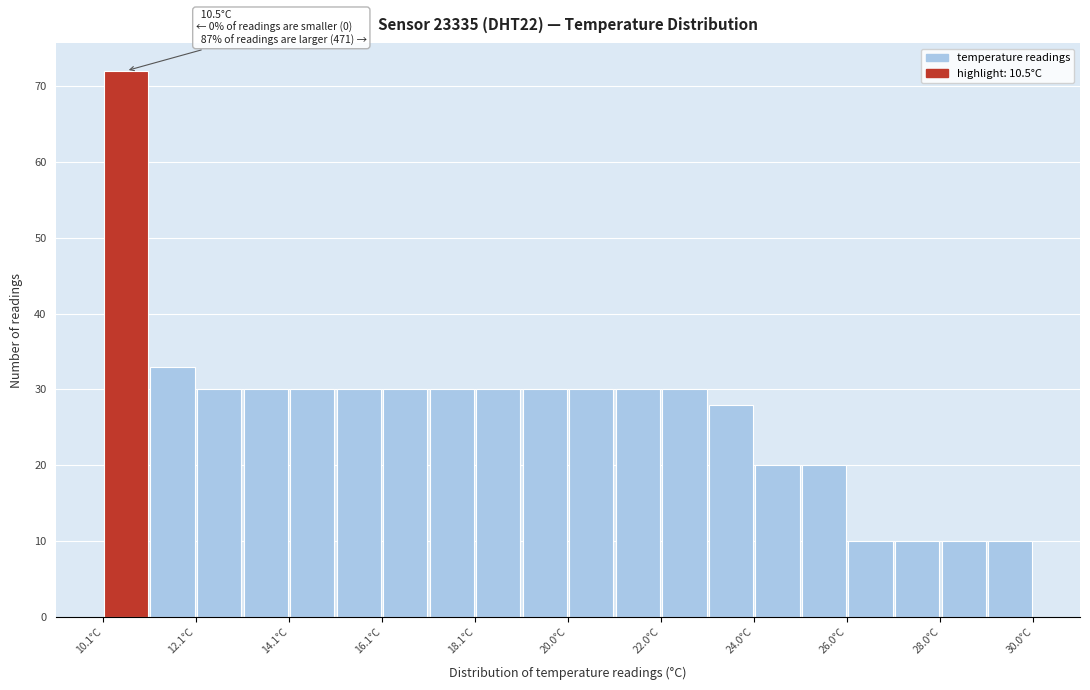

Which range on the x-axis has the tallest bar?

10.2 to 11.0